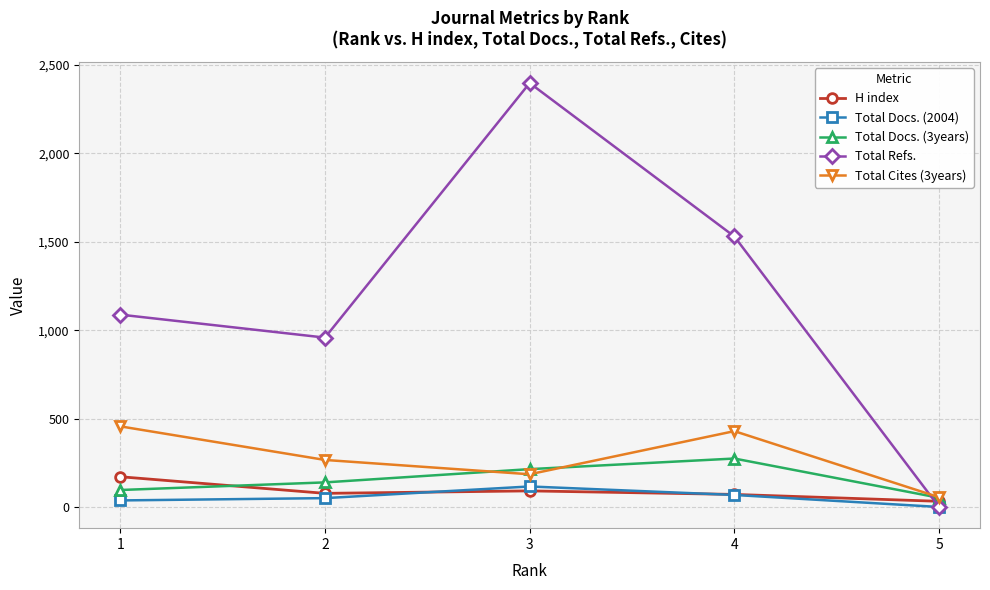

Where does the H index series first go above 77?

1